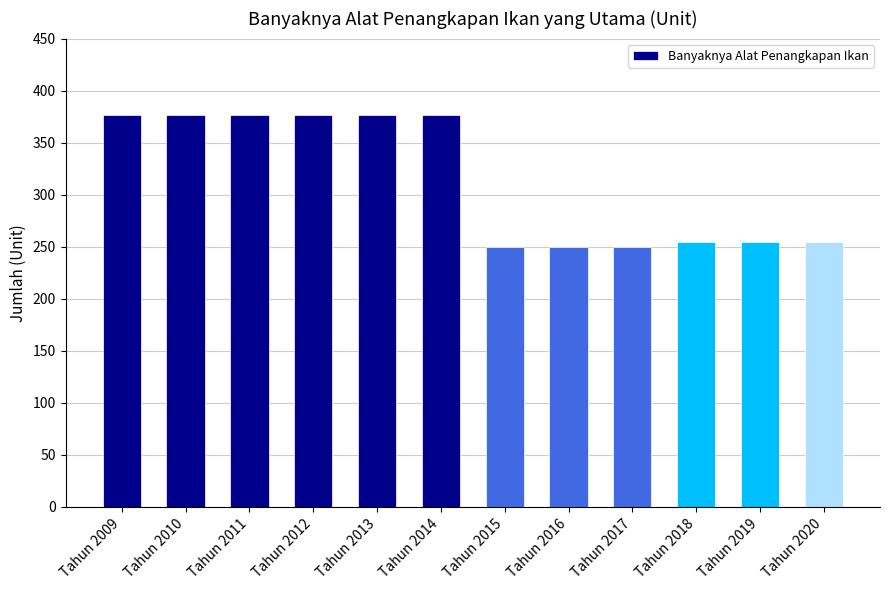

Reading left to right, what are all the values shown in this chart?

377	377	377	377	377	377	250	250	250	255	255	255